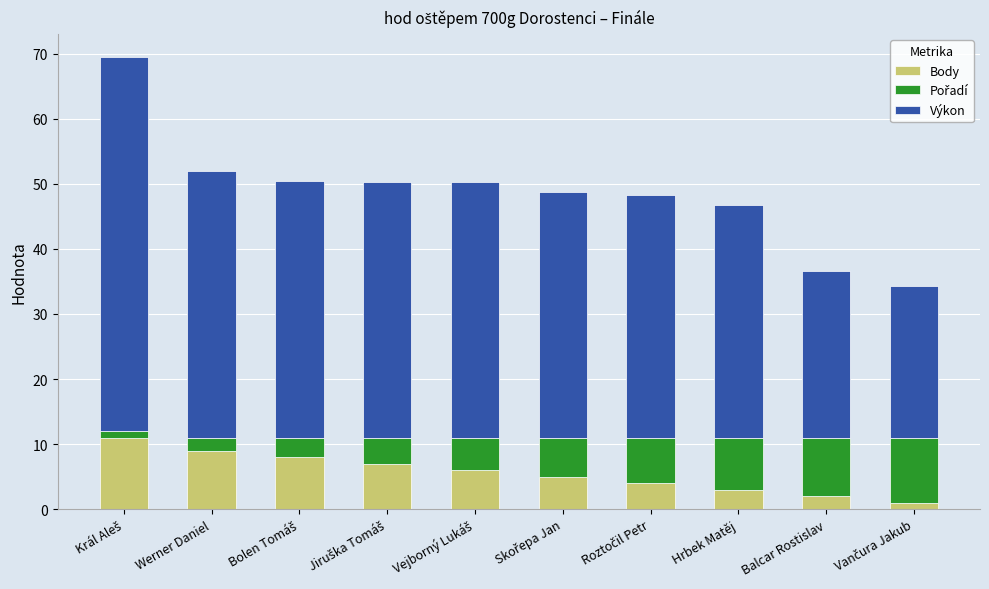

What is the maximum value for Body?

11.0